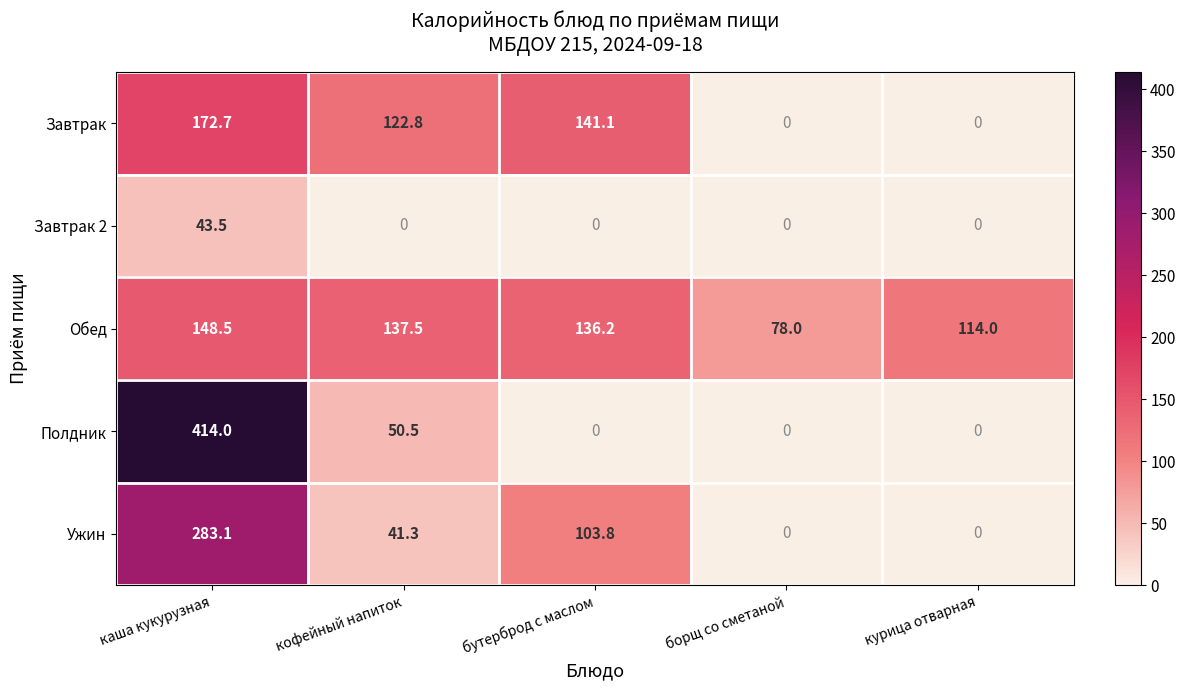

List the series in order of their peak value, lowest first.

Завтрак 2, Обед, Завтрак, Ужин, Полдник